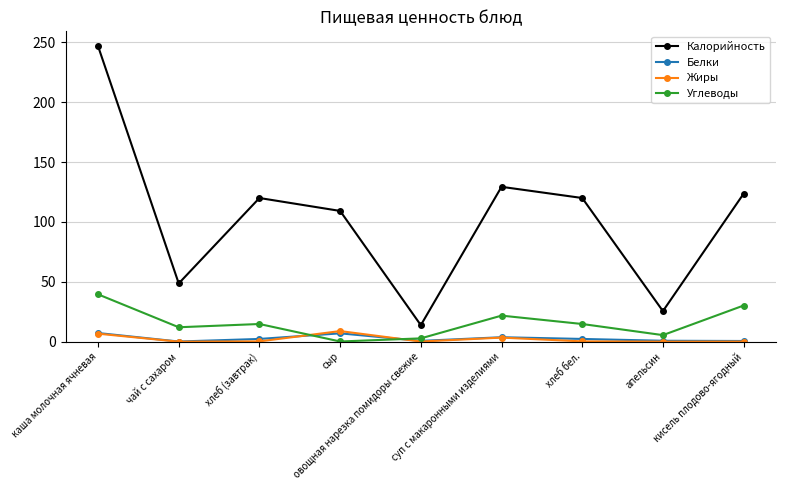

True or false: Калорийность has more than 0 interior local peaks.

True